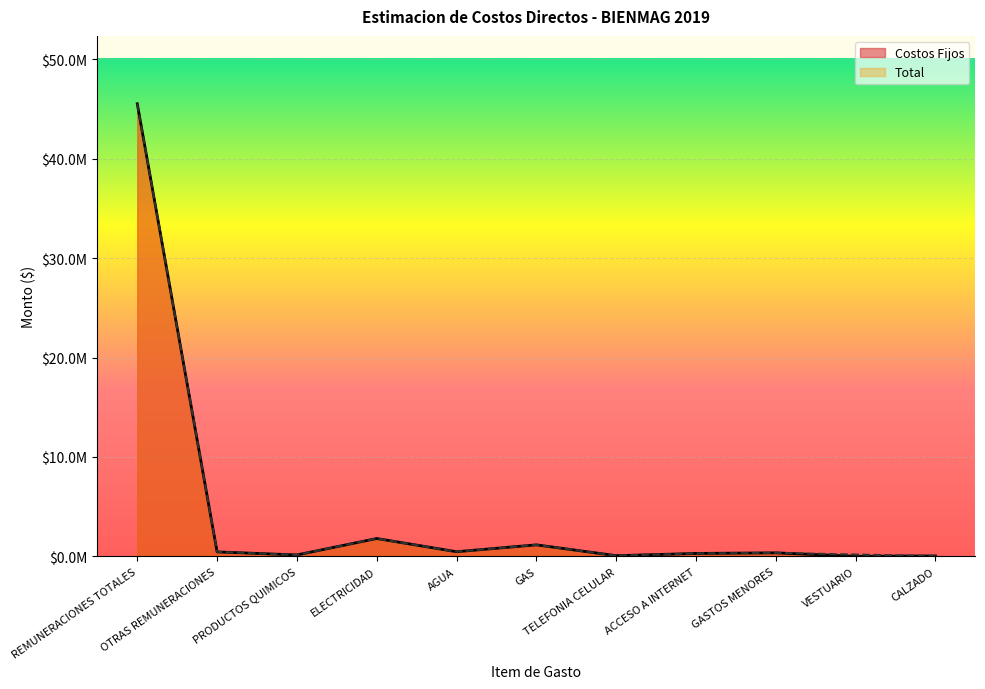

What is the label of the 9th point from the right?

PRODUCTOS QUIMICOS